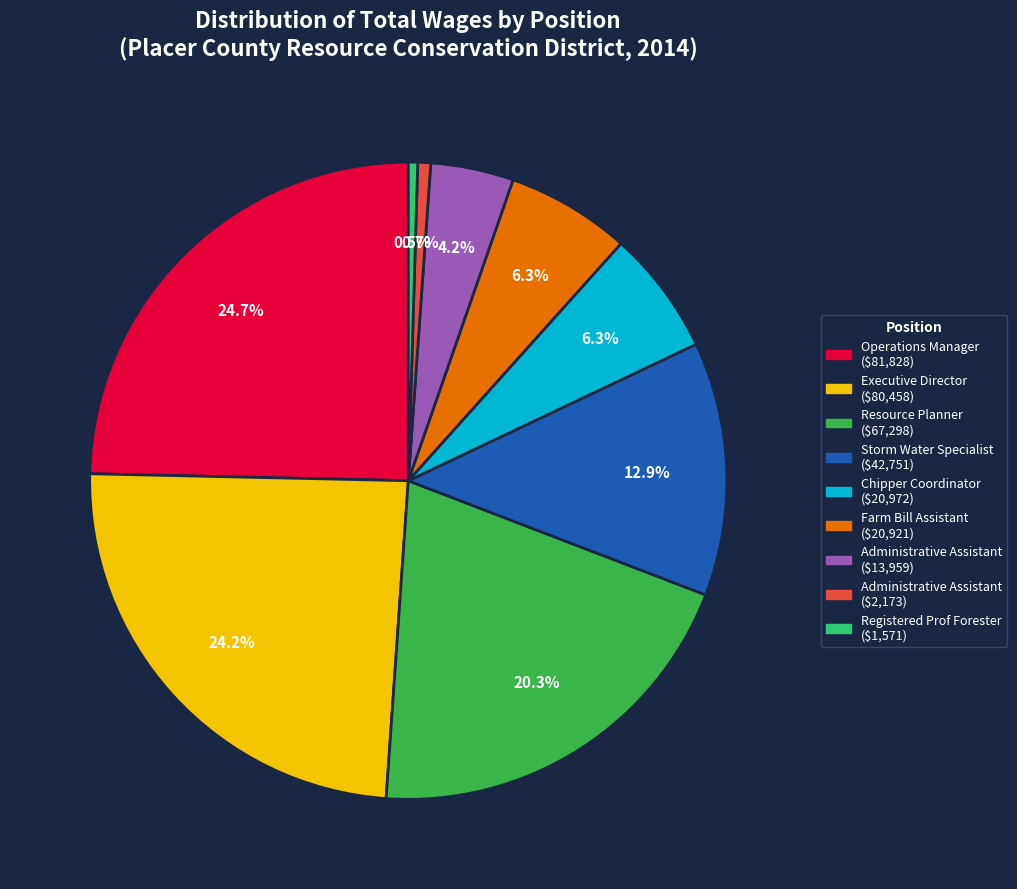

Is there a majority slice in this chart?

No